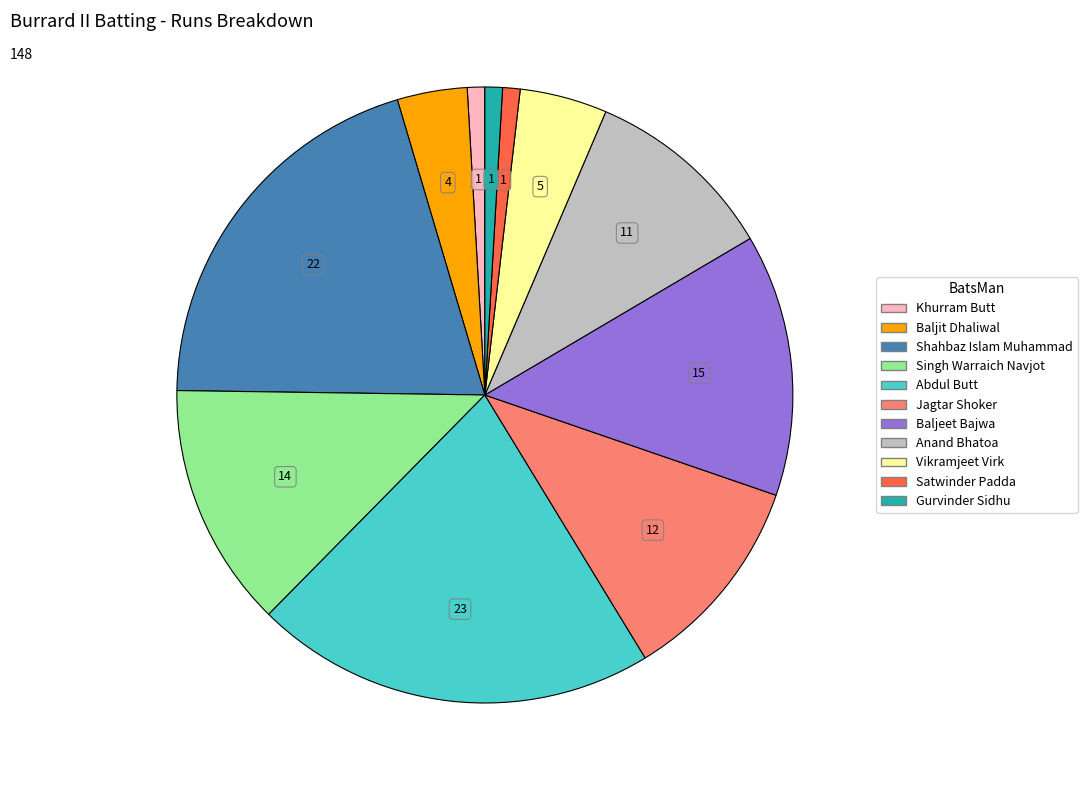

What is the largest slice in the pie chart?

Abdul Butt